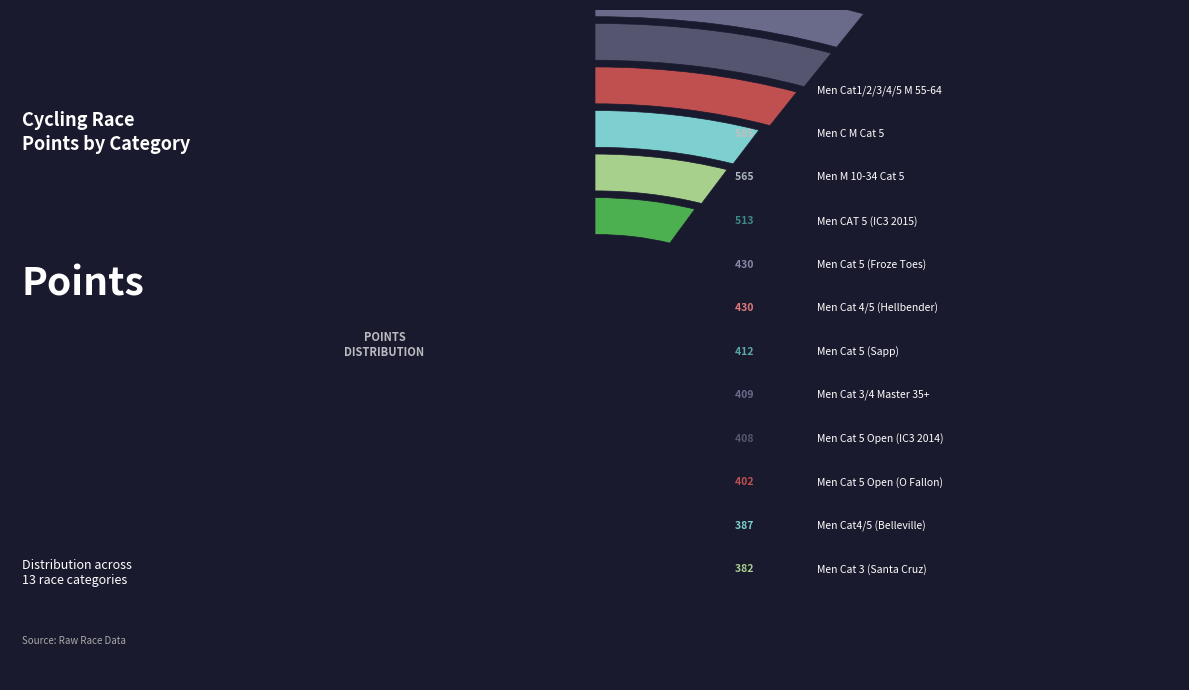

What is the largest slice in the pie chart?

Men Cat1/2/3/4/5 M 55-64